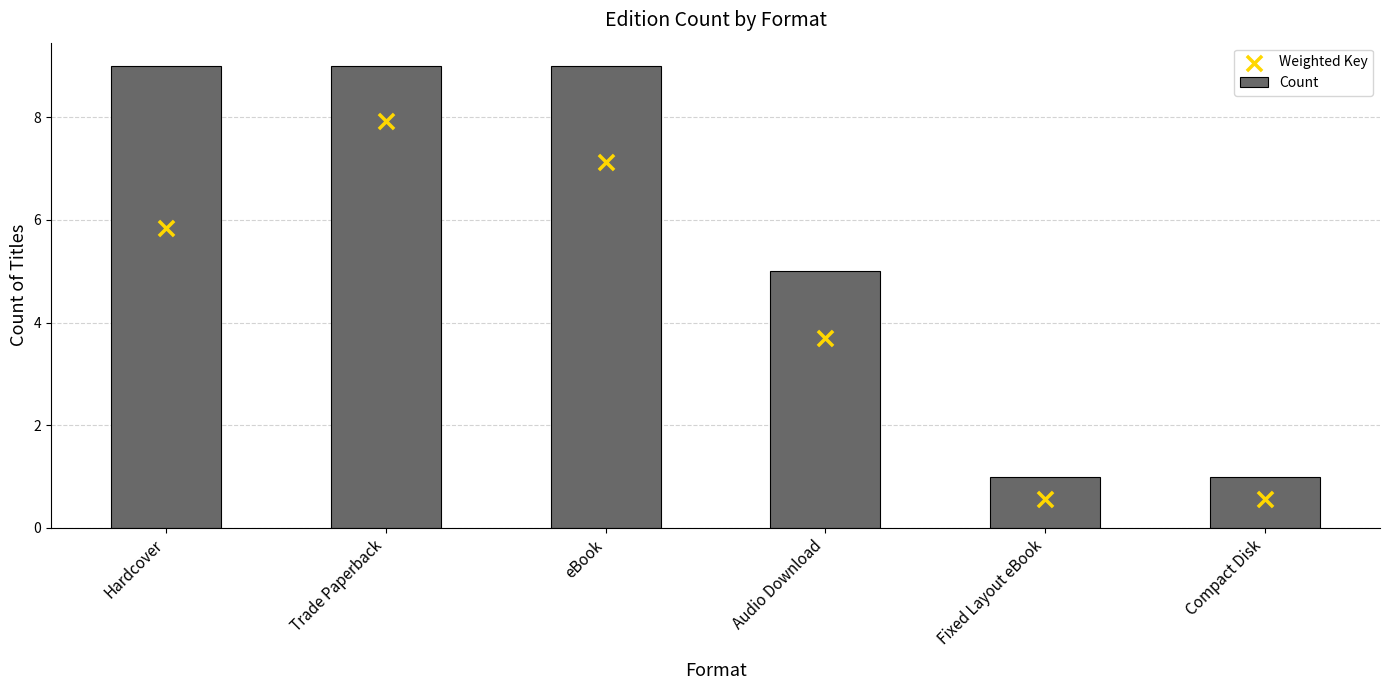

At which category is the sum across all series the highest?

Trade Paperback